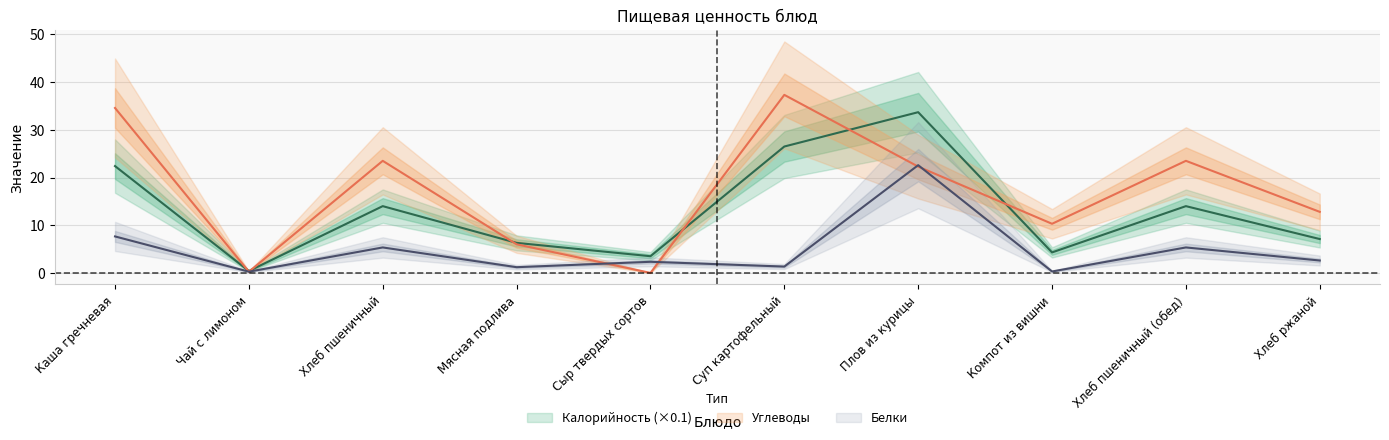

What is the difference between the Углеводы values at Хлеб пшеничный and Плов из курицы?

1.2